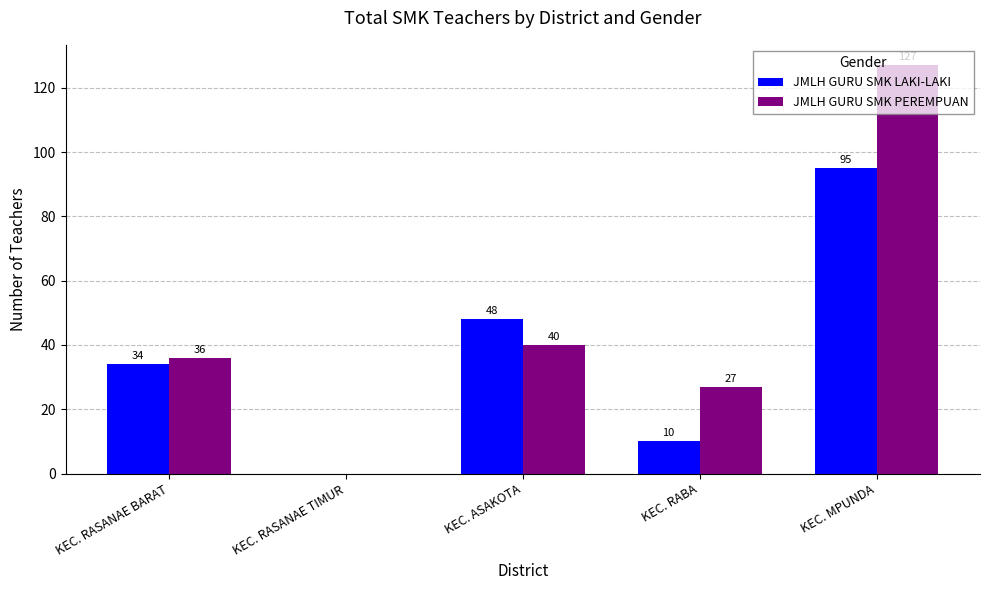

What is the maximum value shown in the chart?

127